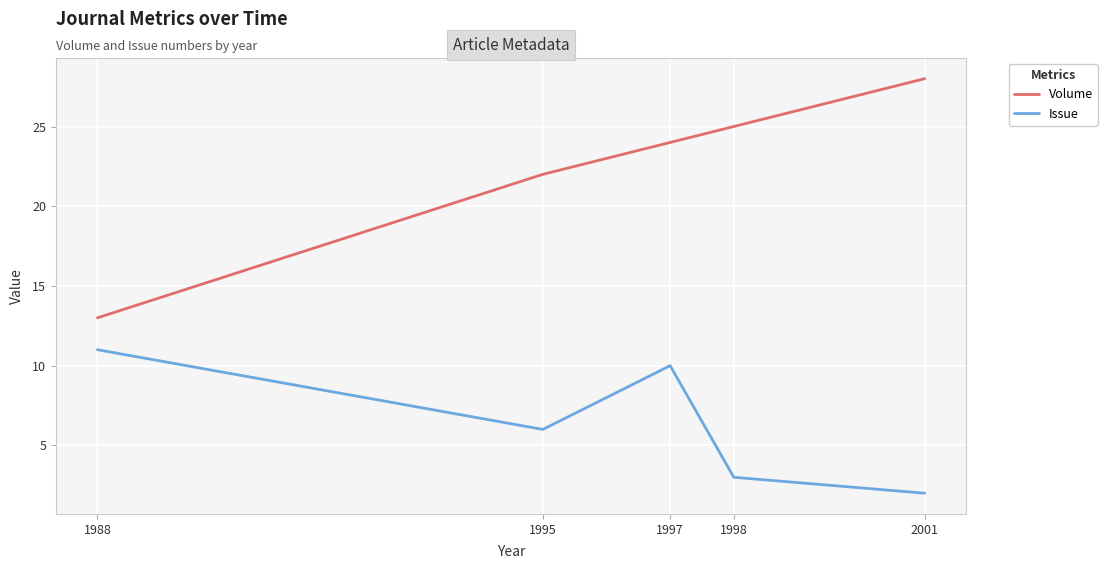

What is the average value of the Issue series?

6